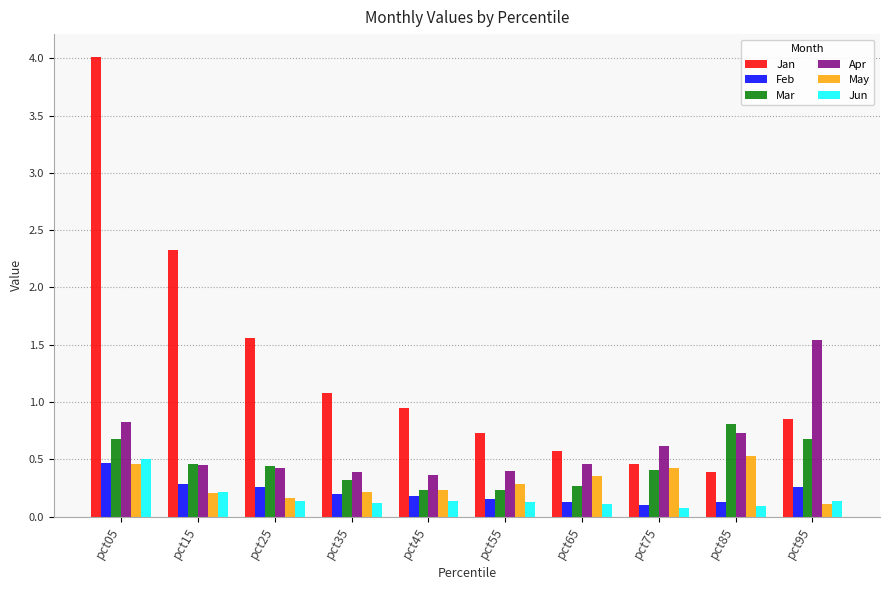

Which series has the largest total across all categories?

Jan